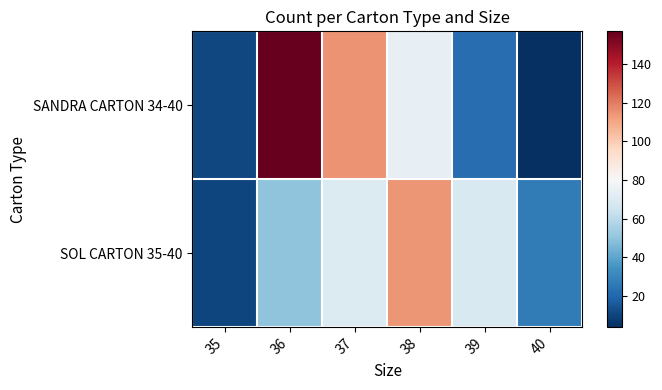

At how many categories does at least one series exceed 121?

1